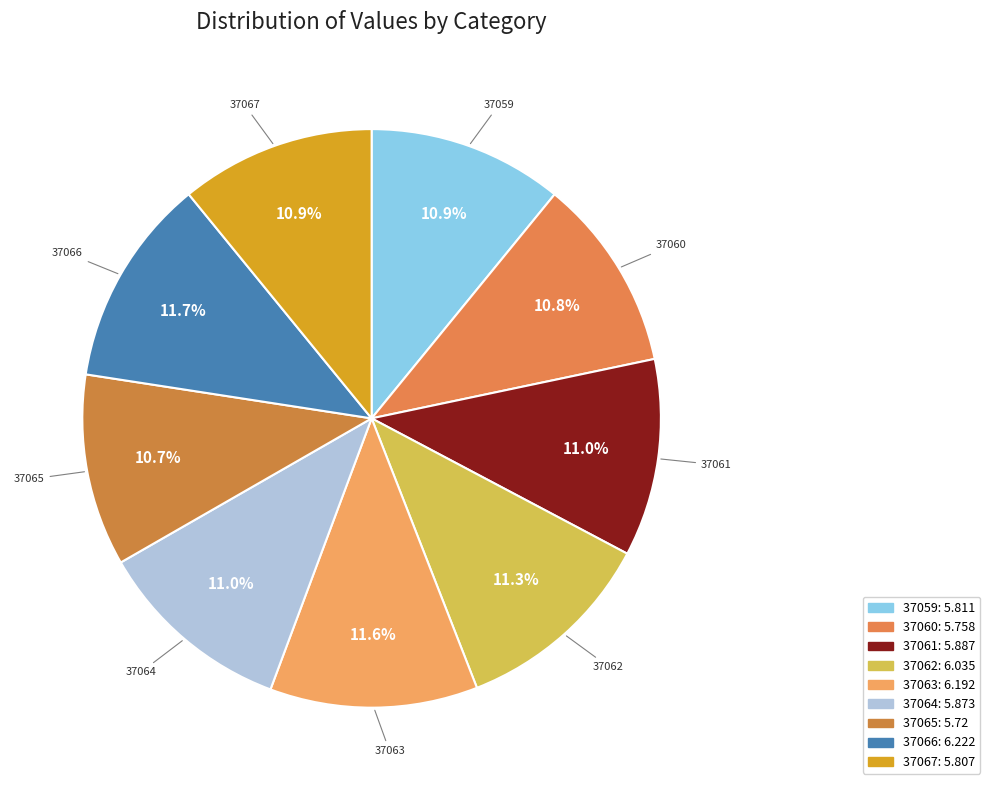

To the nearest percent, what is the combined percentage of 37067 and 37063?

23%